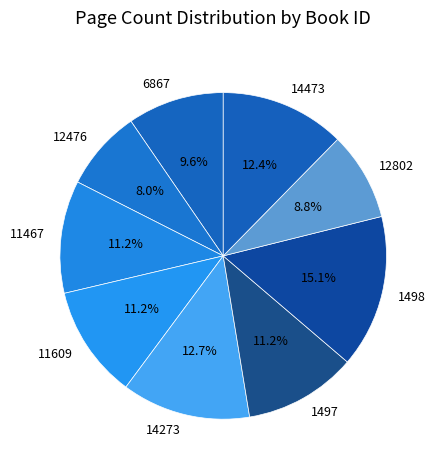

Approximately how many times larger is the value at 1497 compared to 14273?

0.9